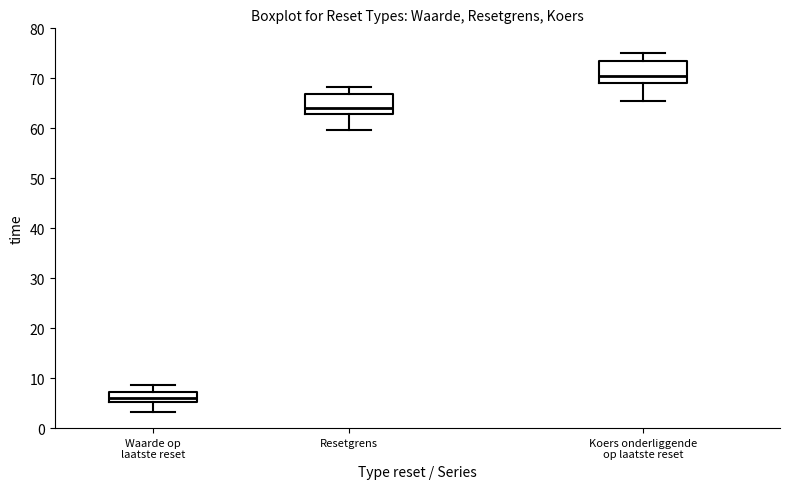

Reading left to right, transcribe this box plot: for each box, give where its median line is, the range the box spans, and where its two whiskers end, as read against the y-axis. The values are not printed on the chart, so give them approximately, as read against the axis.

Waarde op laatste reset: median 6, box 5 to 7, whiskers 3 to 9
Resetgrens: median 64, box 63 to 67, whiskers 60 to 68
Koers onderliggende op laatste reset: median 70, box 69 to 74, whiskers 65 to 75